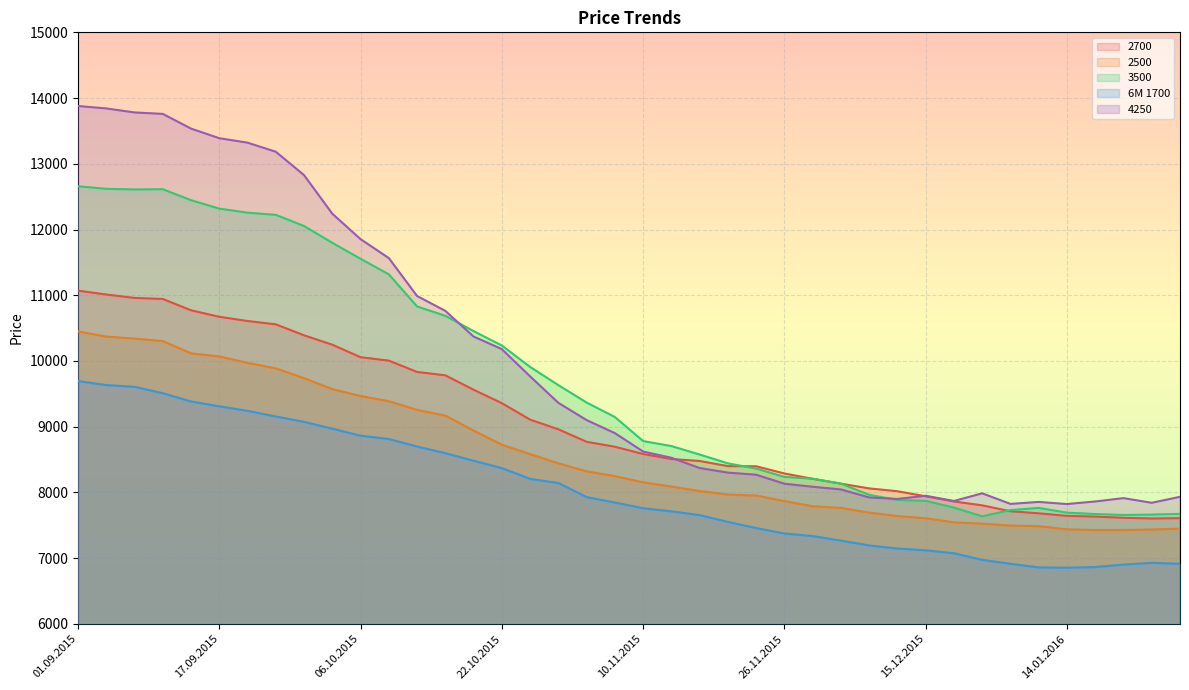

How many data points in 3500 are less than 9147?

20